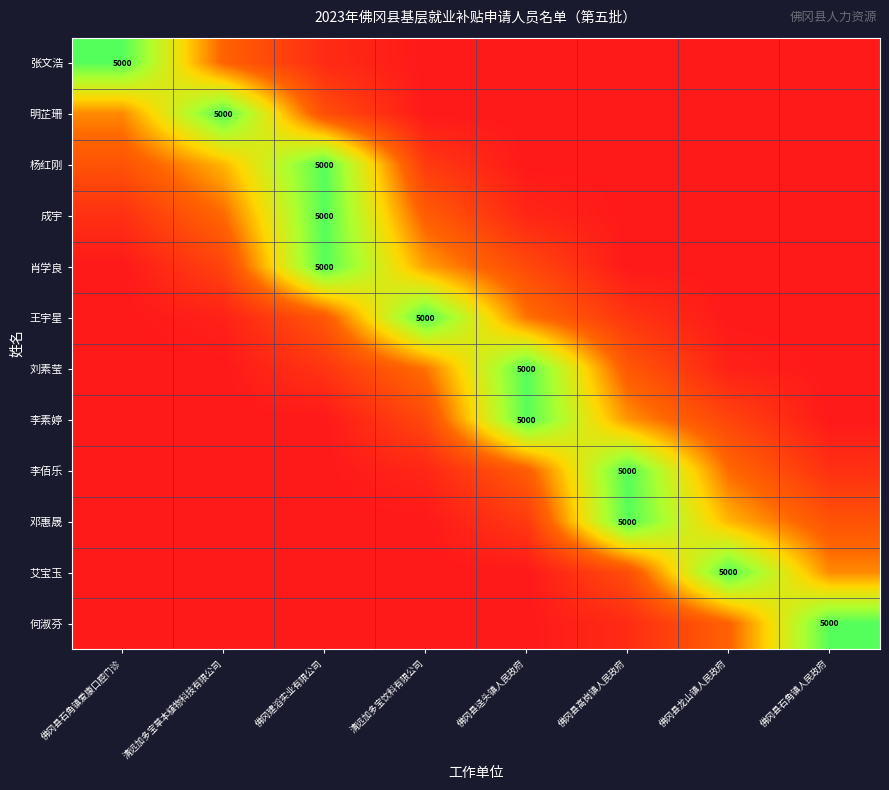

Where is 成宇 nearest to the value 0?

佛冈县高岗镇人民政府